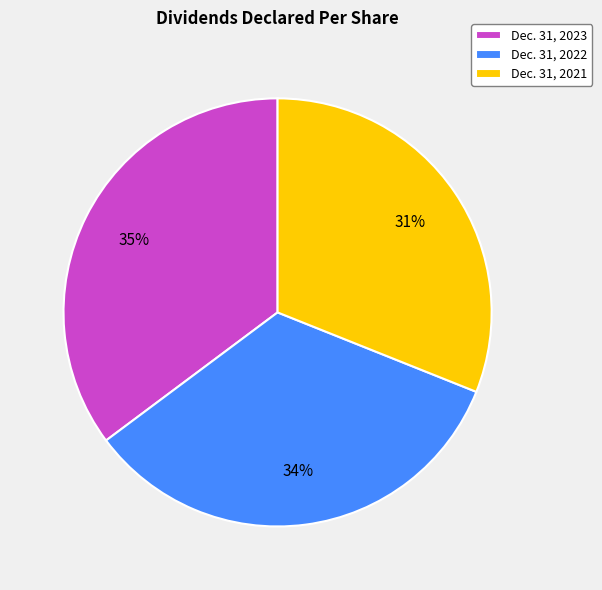

To the nearest percent, what is the combined percentage of Dec. 31, 2023 and Dec. 31, 2021?

66%